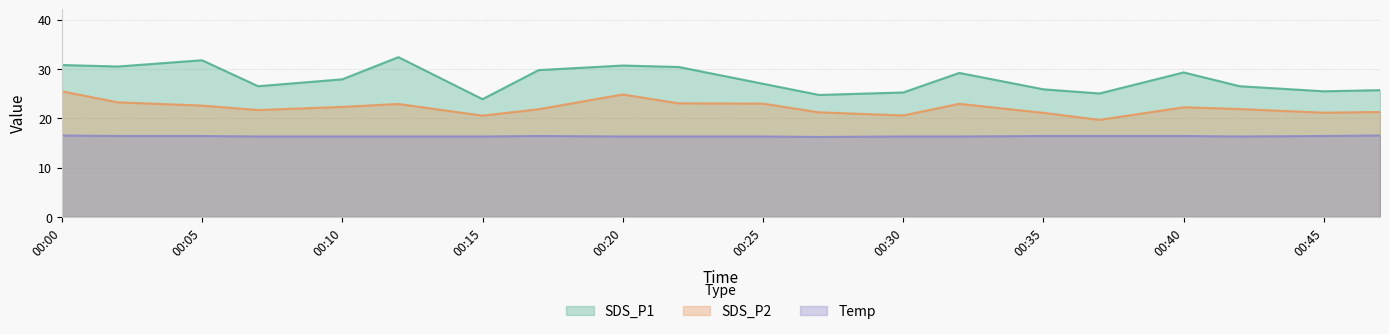

Which category has the highest value across all series?

2021/06/06 00:12